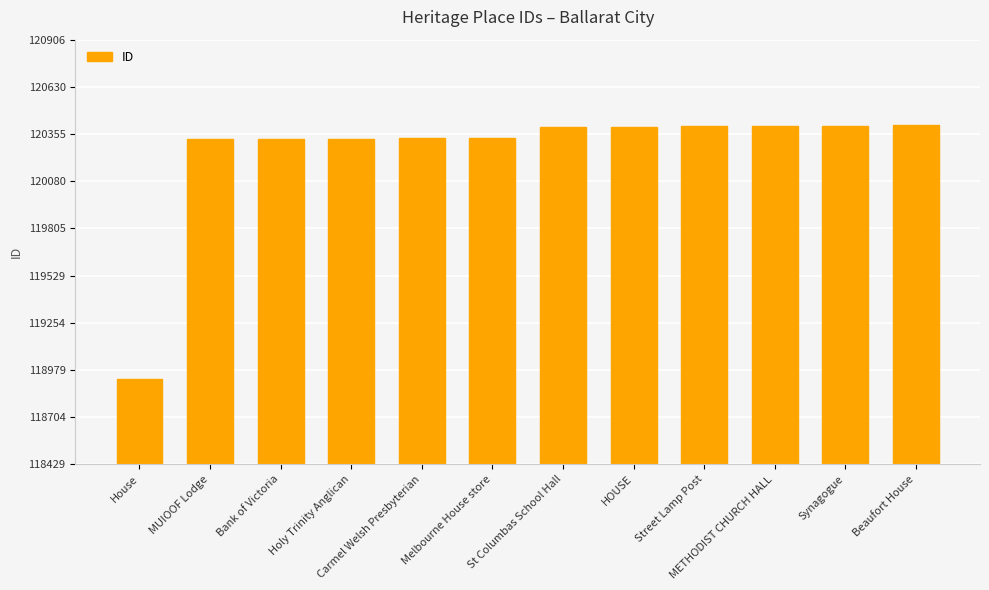

What is the value of the 9th bar from the left?

120402